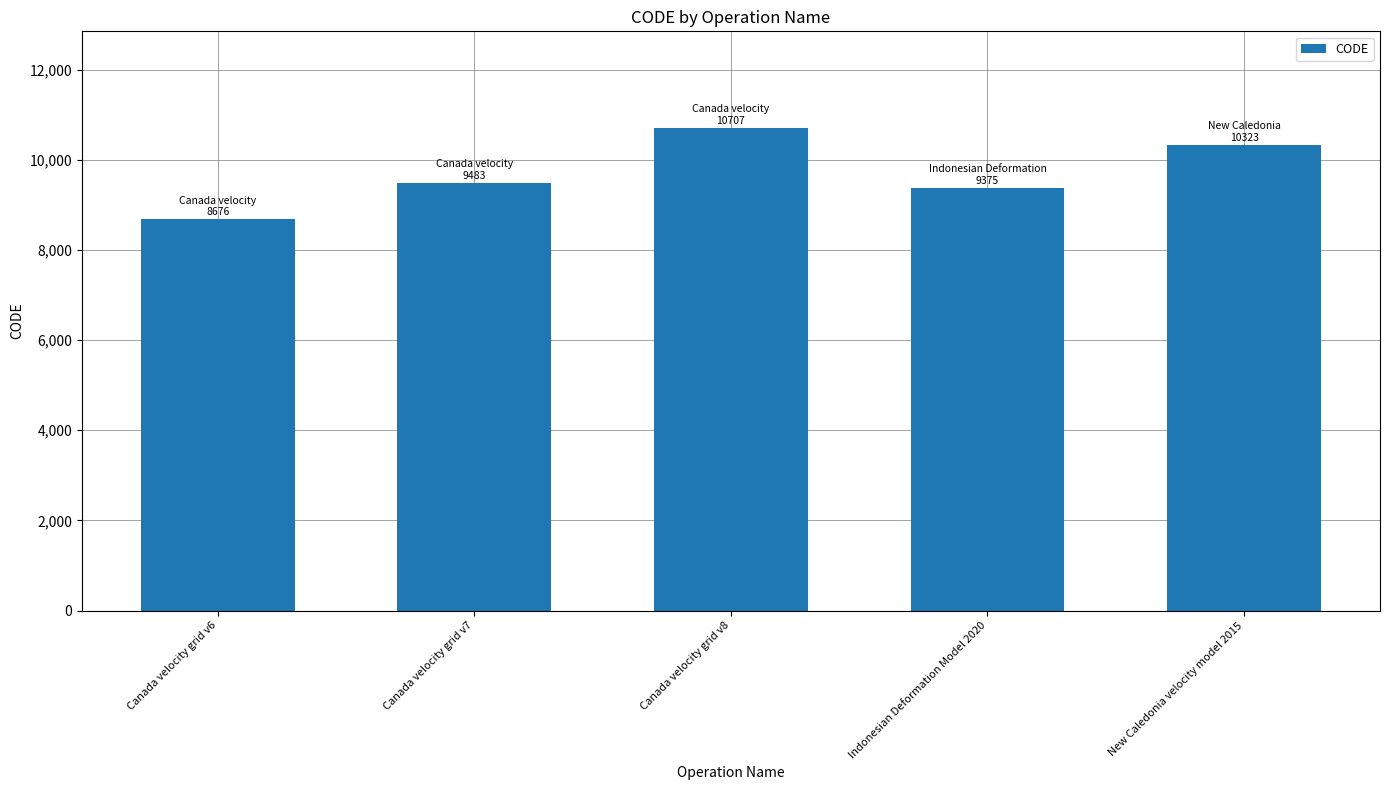

Is it true that the value at New Caledonia velocity model 2015 is 3299?

False